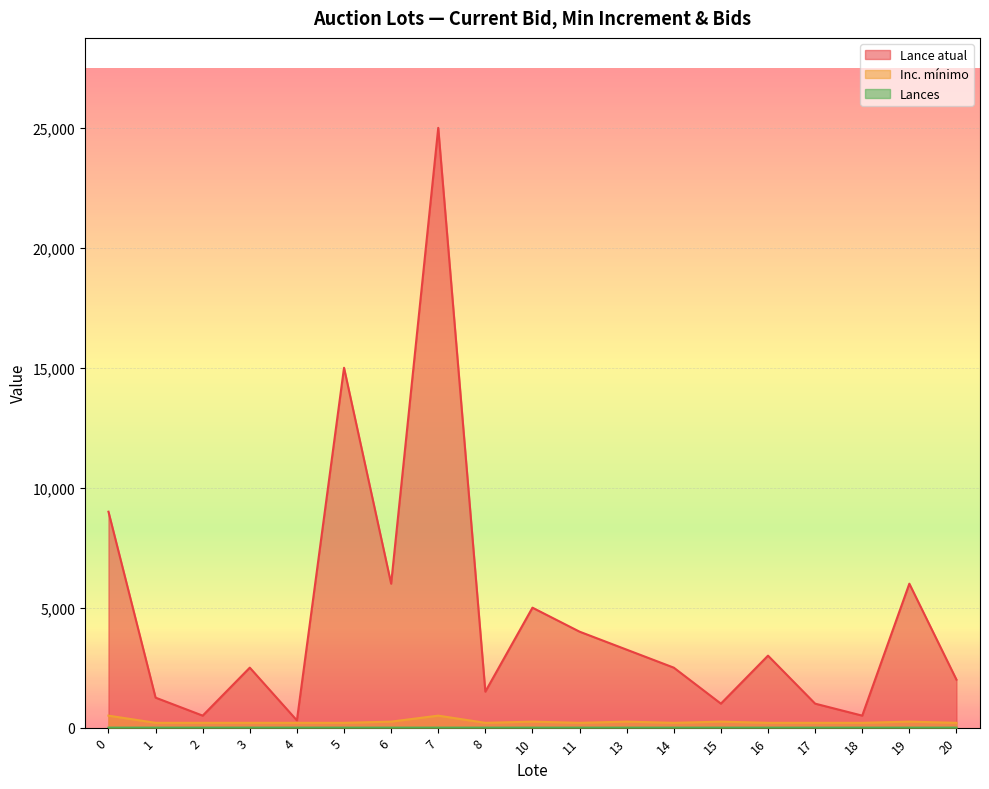

What are all the series names shown in the legend?

Lance atual, Inc. mínimo, Lances